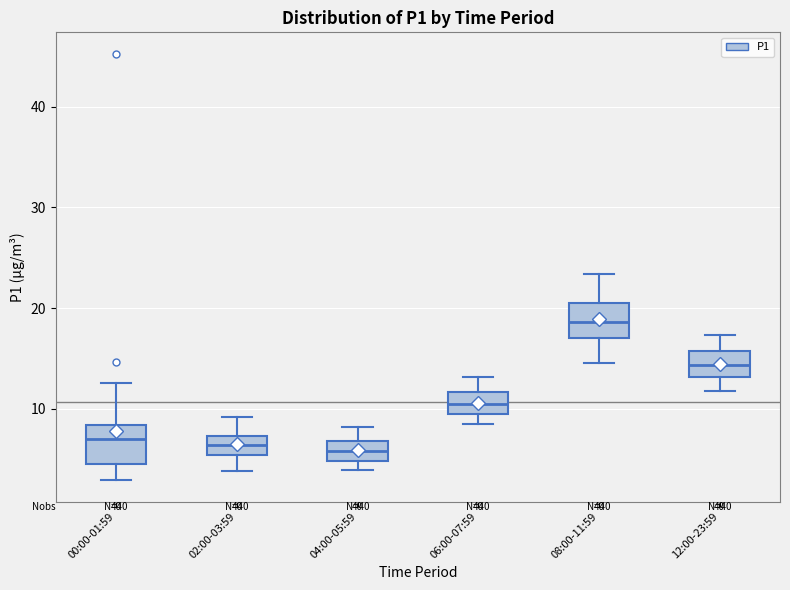

Where does the lower whisker of the box for 00:00-01:59 end on the y-axis? The values are not printed on the chart, so give them approximately, as read against the axis.

3